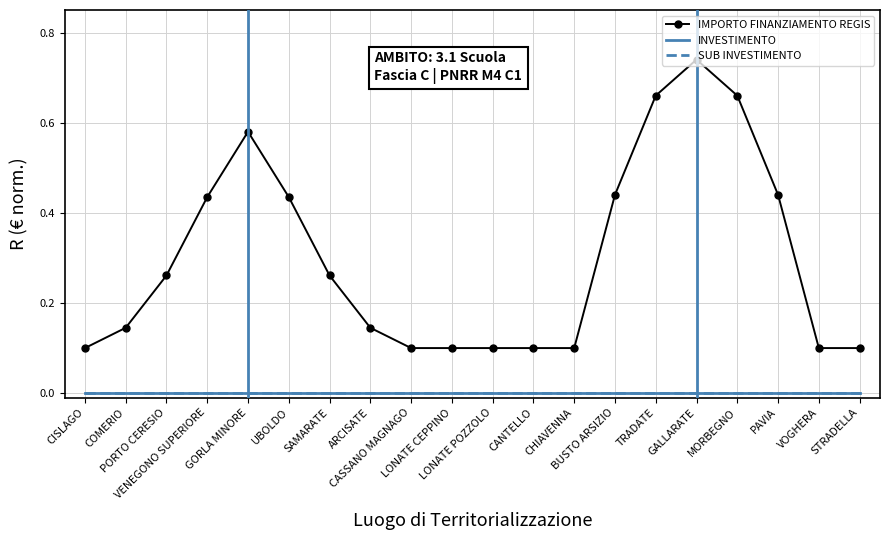

True or false: IMPORTO FINANZIAMENTO REGIS and SUB INVESTIMENTO intersect in this chart.

False